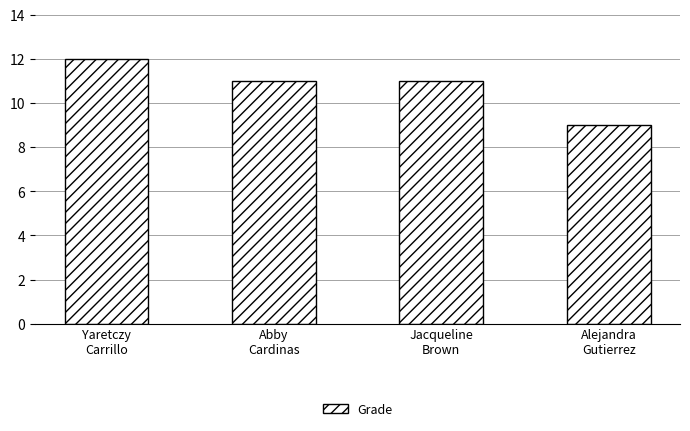

What is the change in value from Yaretczy
Carrillo to Alejandra
Gutierrez?

-3